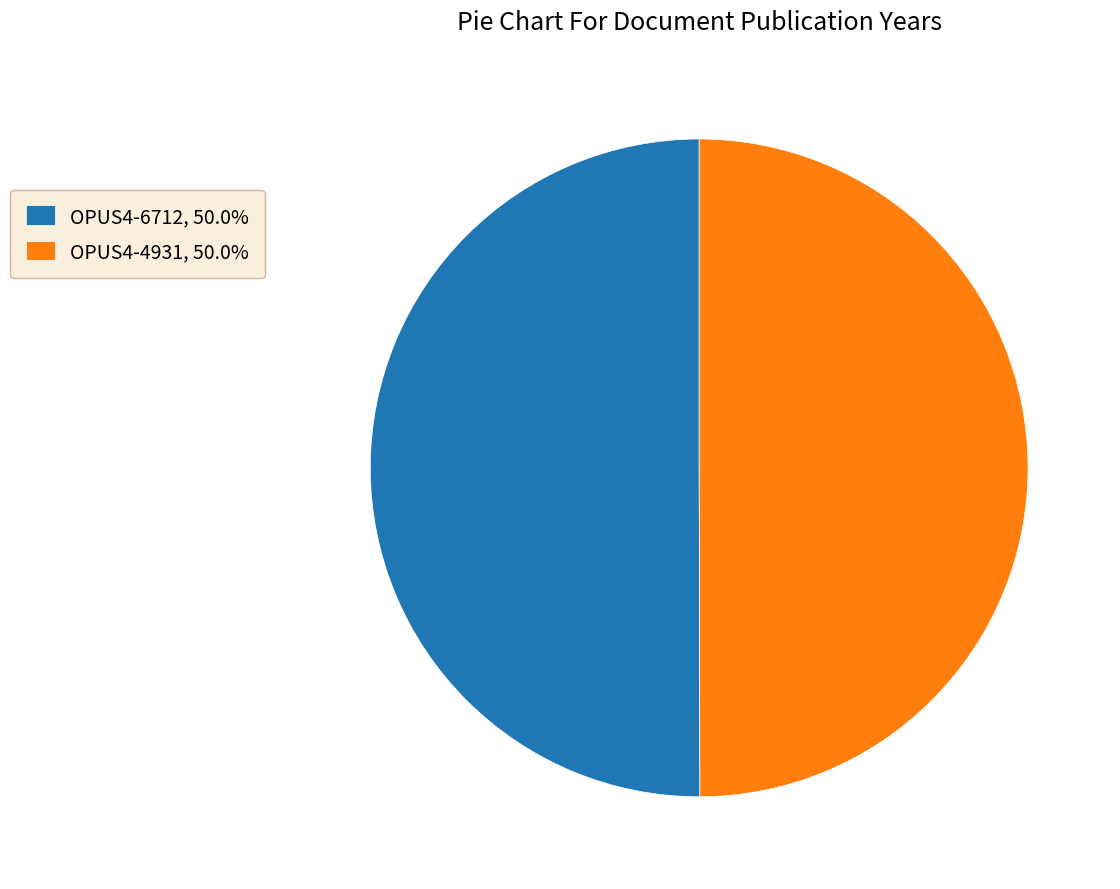

What is the ratio of the value at OPUS4-6712, 50.0% to the value at OPUS4-4931, 50.0%?

1.0